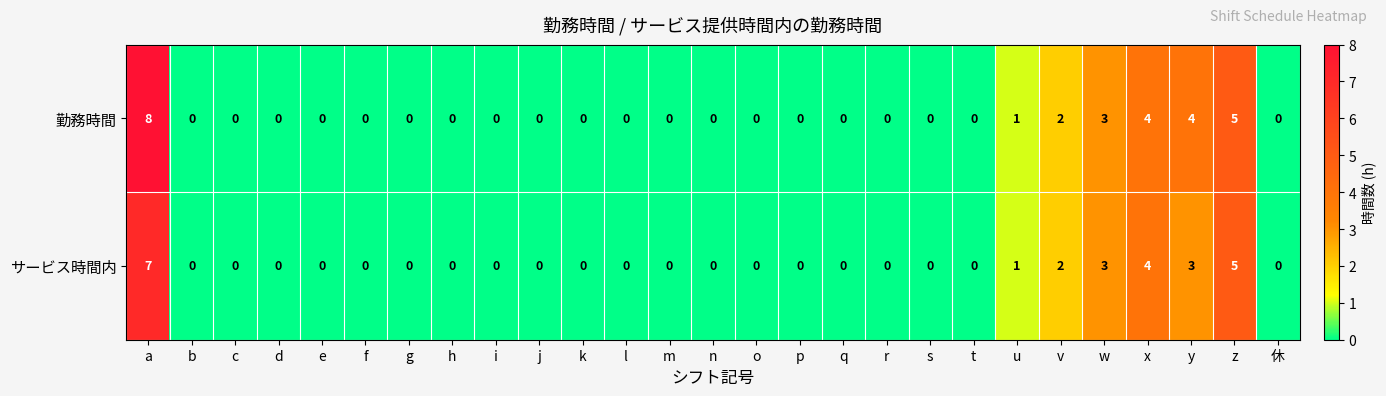

What is the sum of all サービス時間内 values?

25